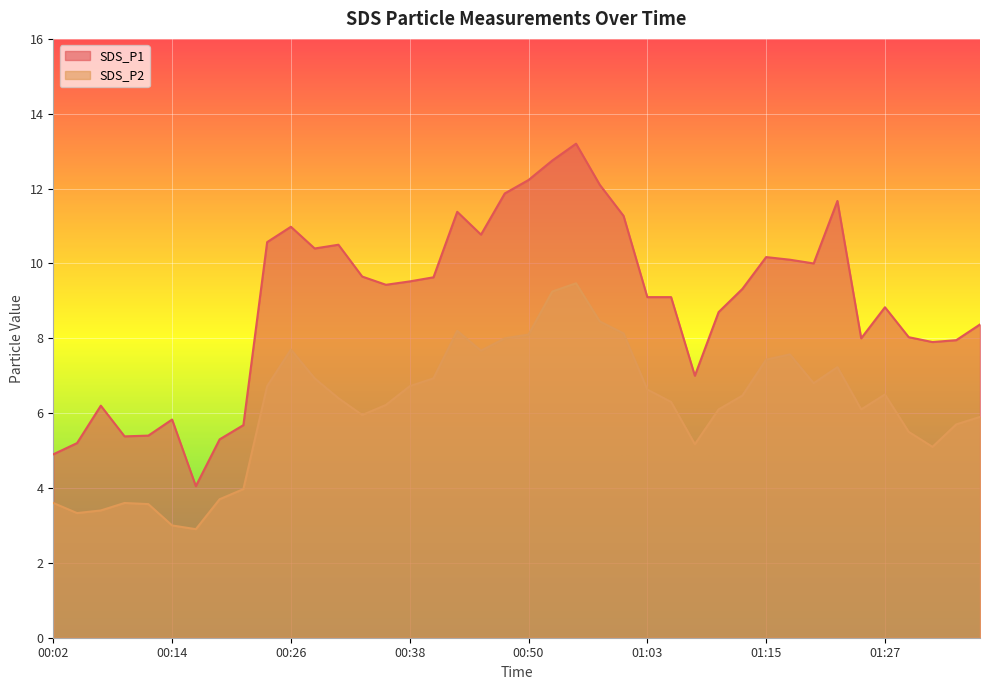

What is the average value of the SDS_P2 series?

6.2